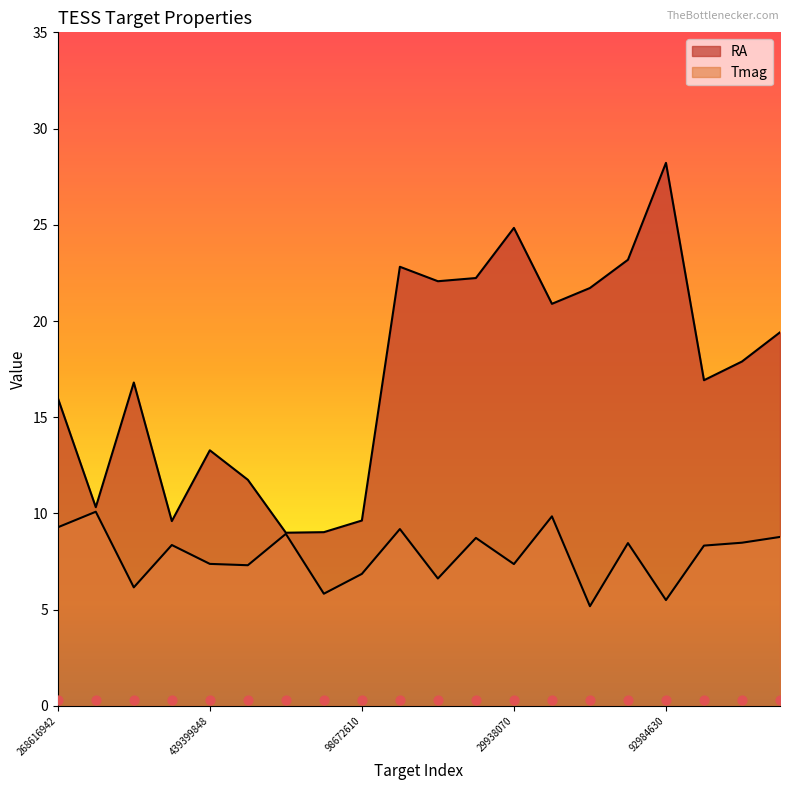

Which series reaches the minimum Y coordinate?

Tmag